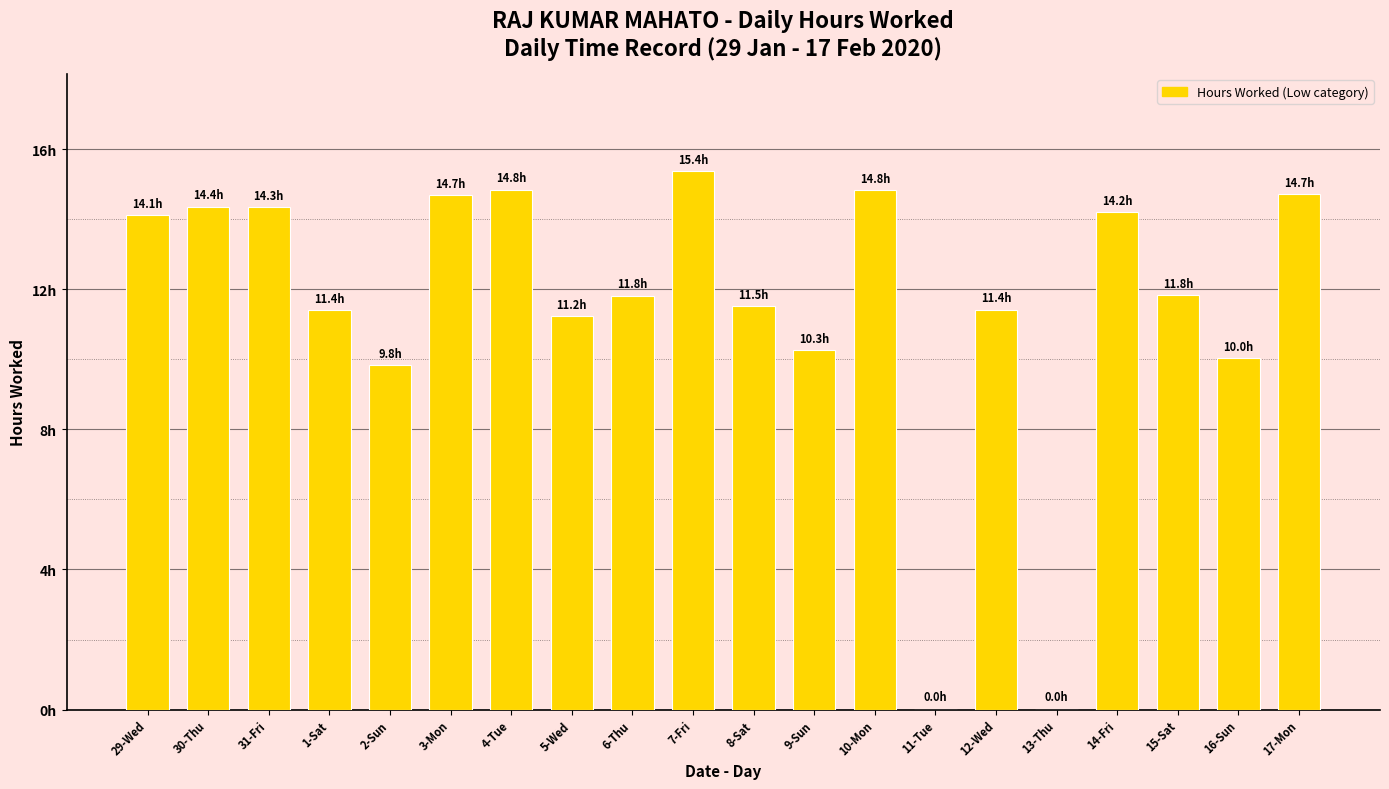

The chart shows a value of 11.8 at 15-Sat. True or false?

True